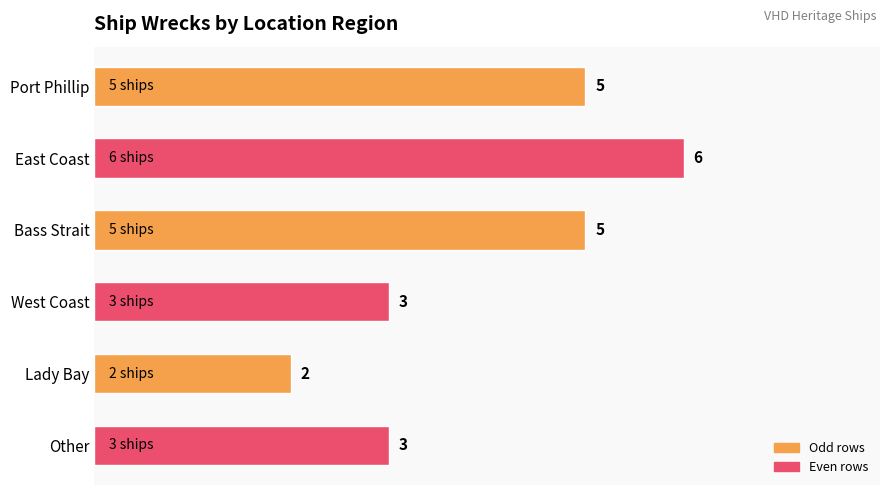

How many values are between 3 and 5?

4